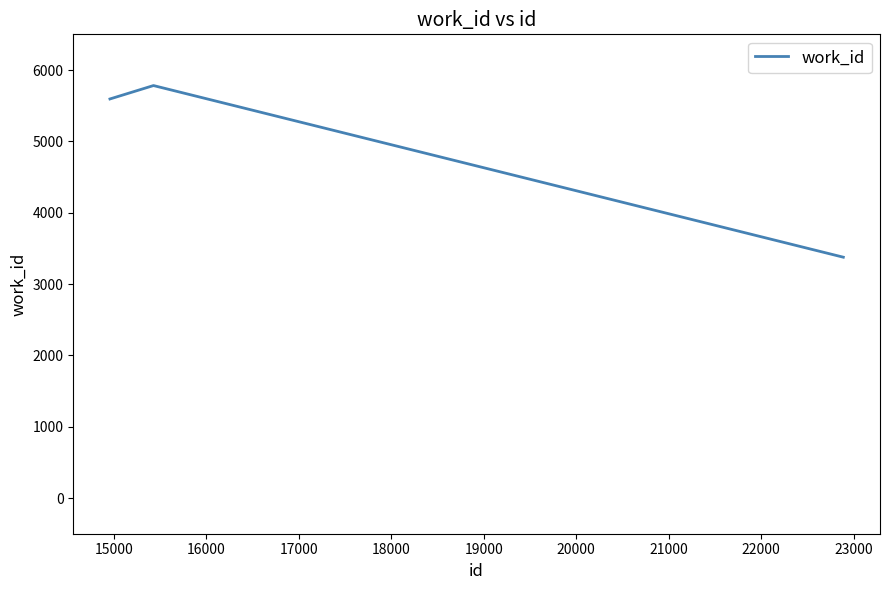

What is the sum of all values?

14752